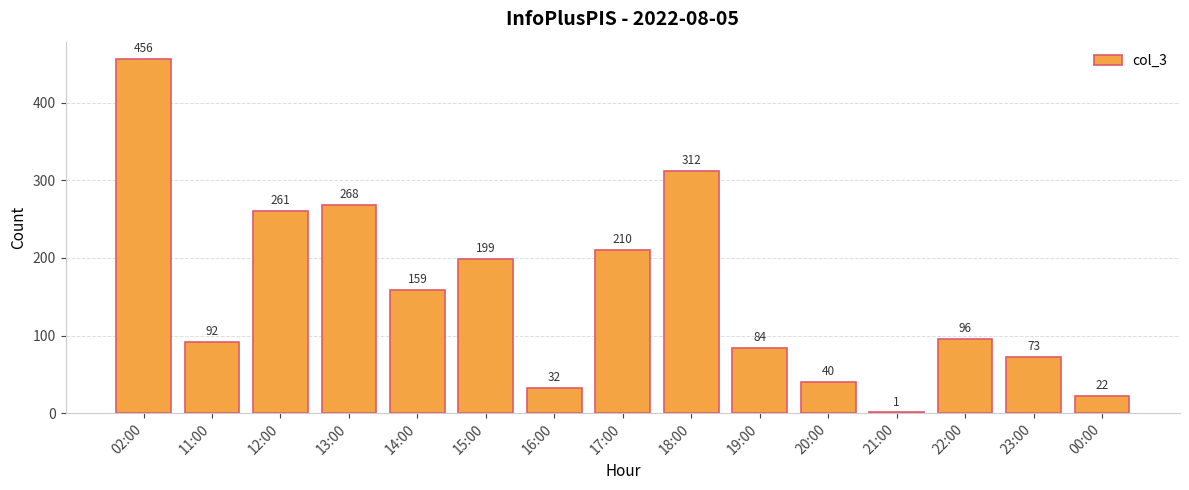

The chart shows a value of 312 at 18:00. True or false?

True